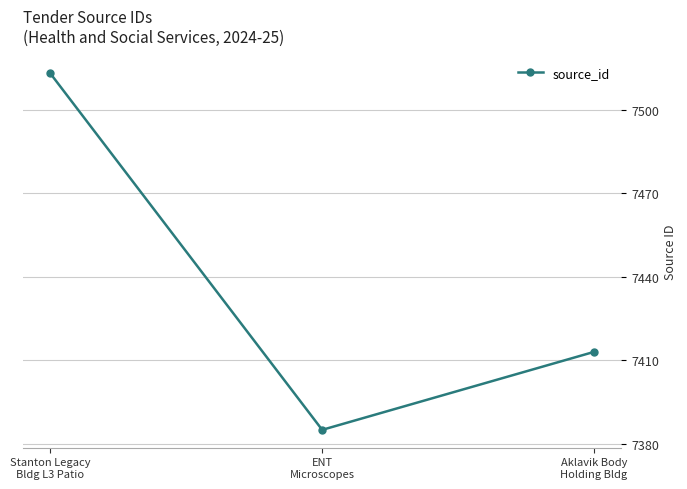

Rank the categories by value from lowest to highest.

ENT
Microscopes, Aklavik Body
Holding Bldg, Stanton Legacy
Bldg L3 Patio